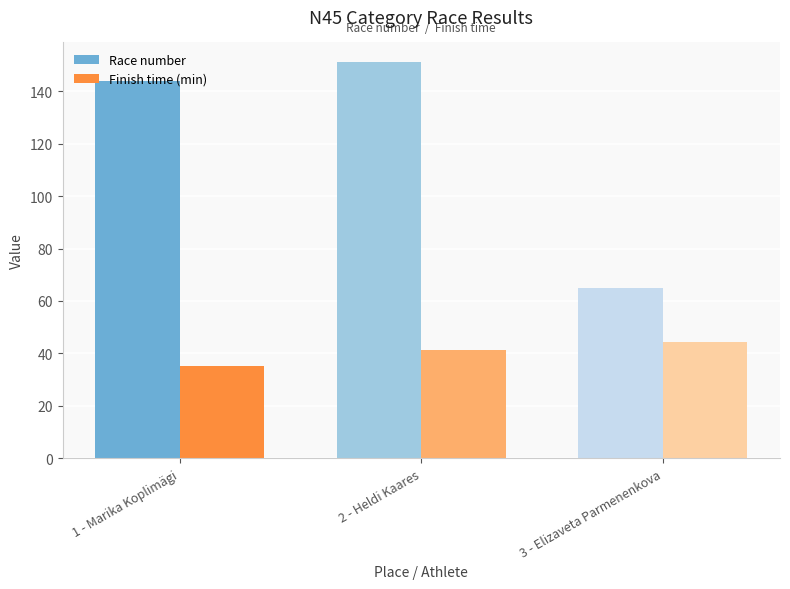

At which label does Race number first exceed 144?

2 - Heldi Kaares